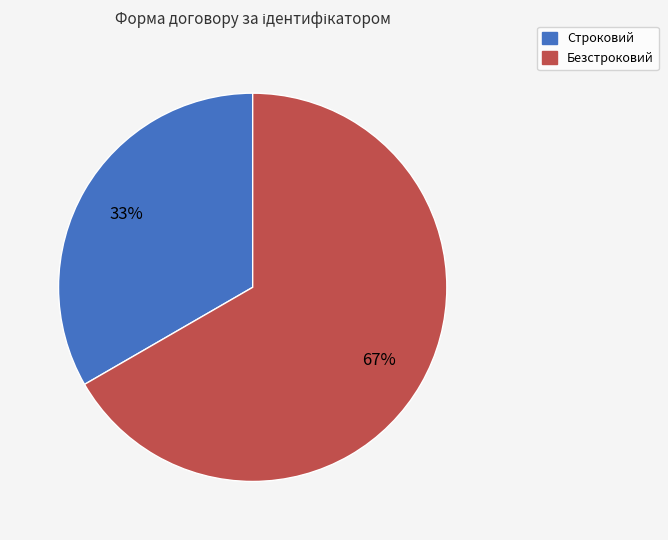

Does any single category account for the majority?

Yes